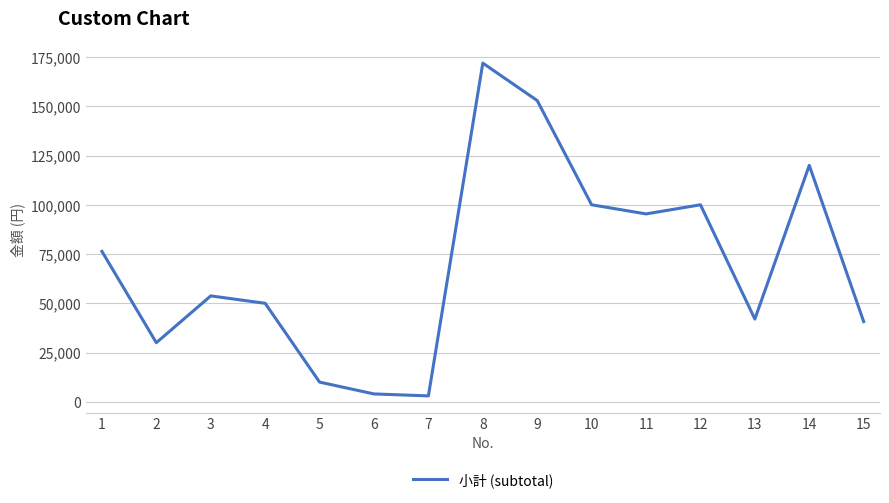

At which category does the data reach its first local peak?

3